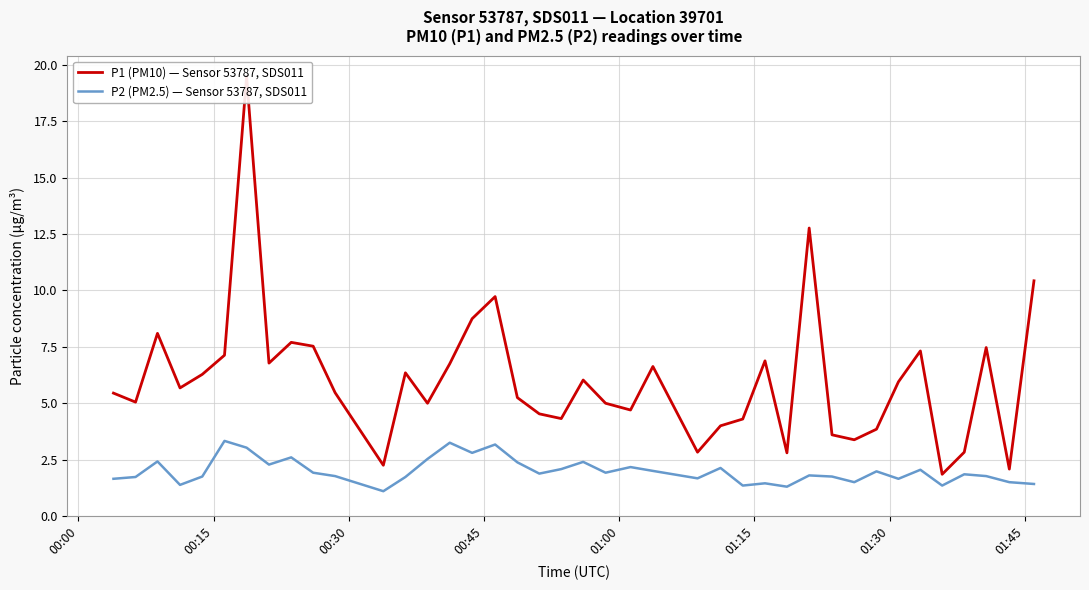

What is the lowest value of the P2 (PM2.5) — Sensor 53787, SDS011 series?

1.1